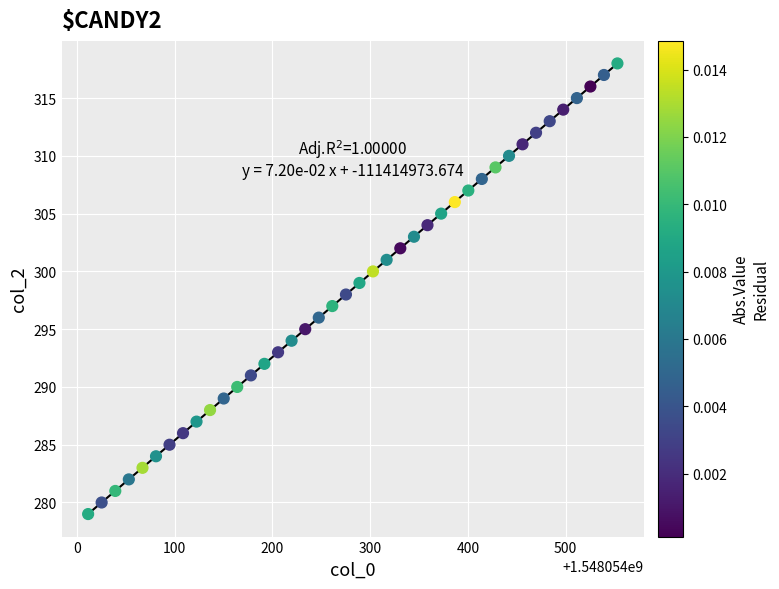

What is the range of Y values (max minus min)?

39